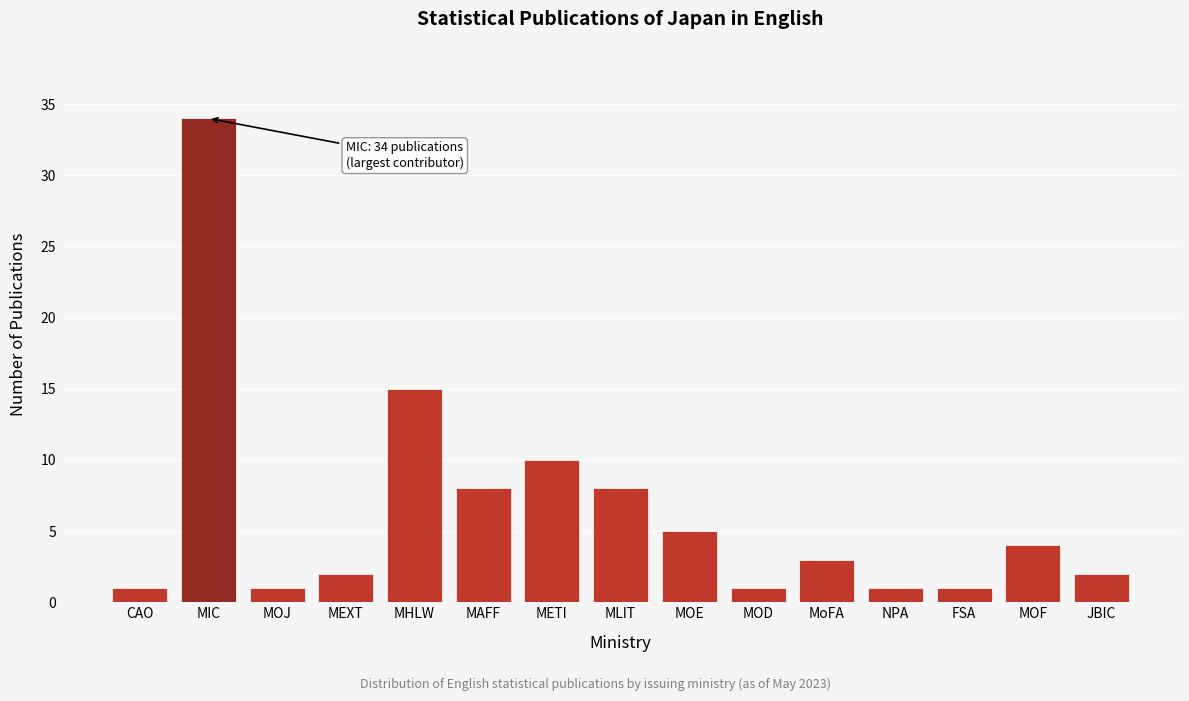

Reading right to left, what are all the values shown in this chart?

2	4	1	1	3	1	5	8	10	8	15	2	1	34	1